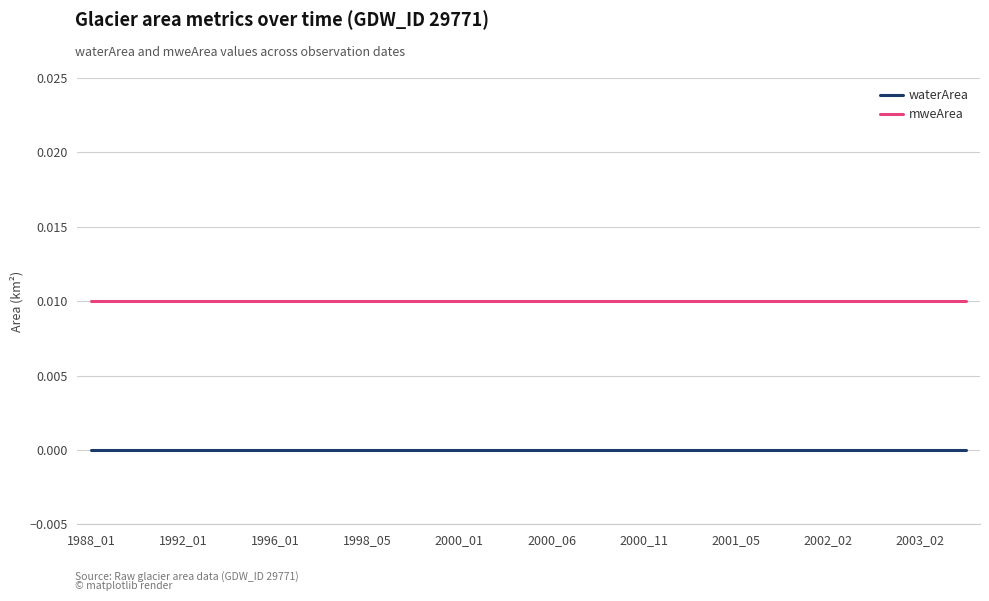

Is this an area chart (filled region under the line)?

No